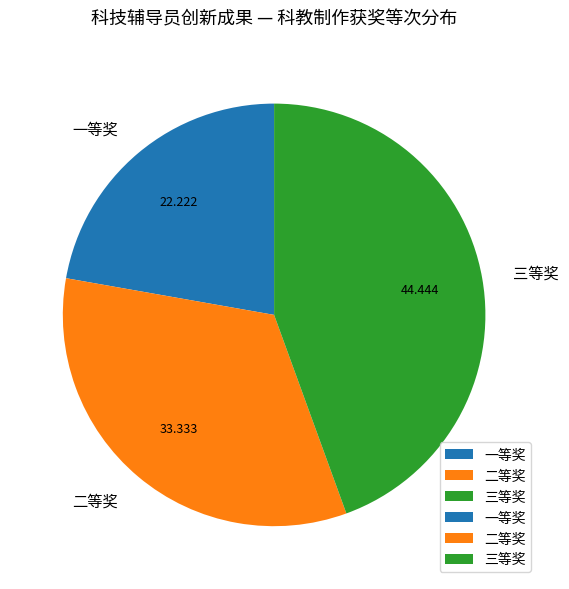

Rank the categories by value from highest to lowest.

三等奖, 二等奖, 一等奖